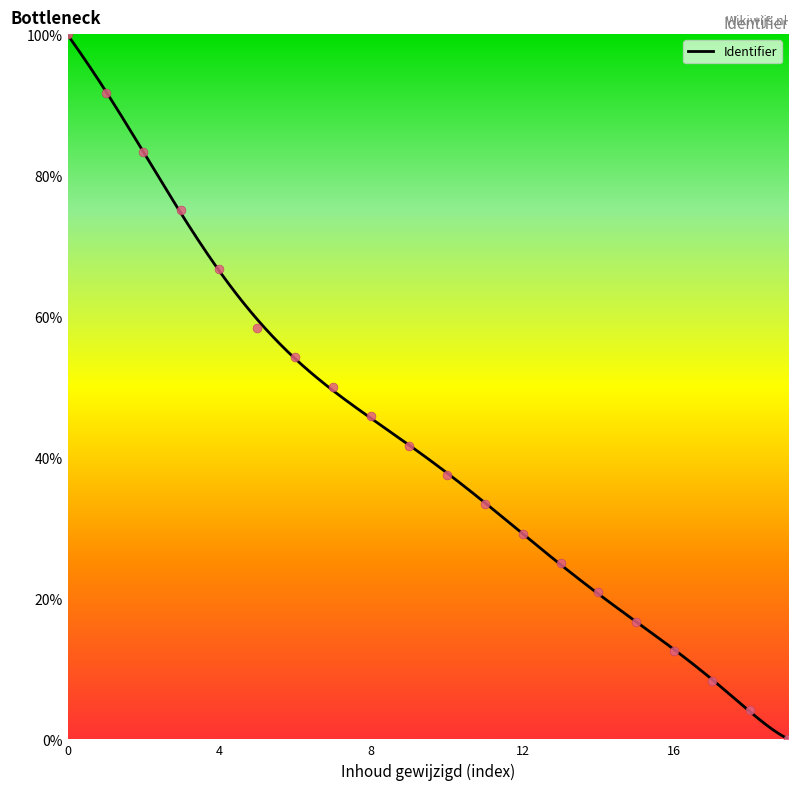

What is the highest value of the Identifier series?

99.9